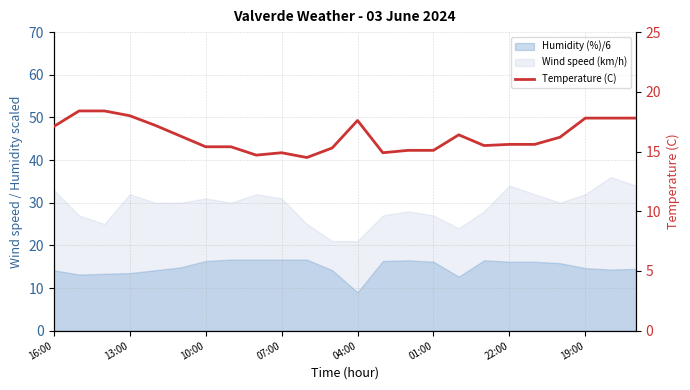

The value at 13:00 is 11.0. True or false?

False